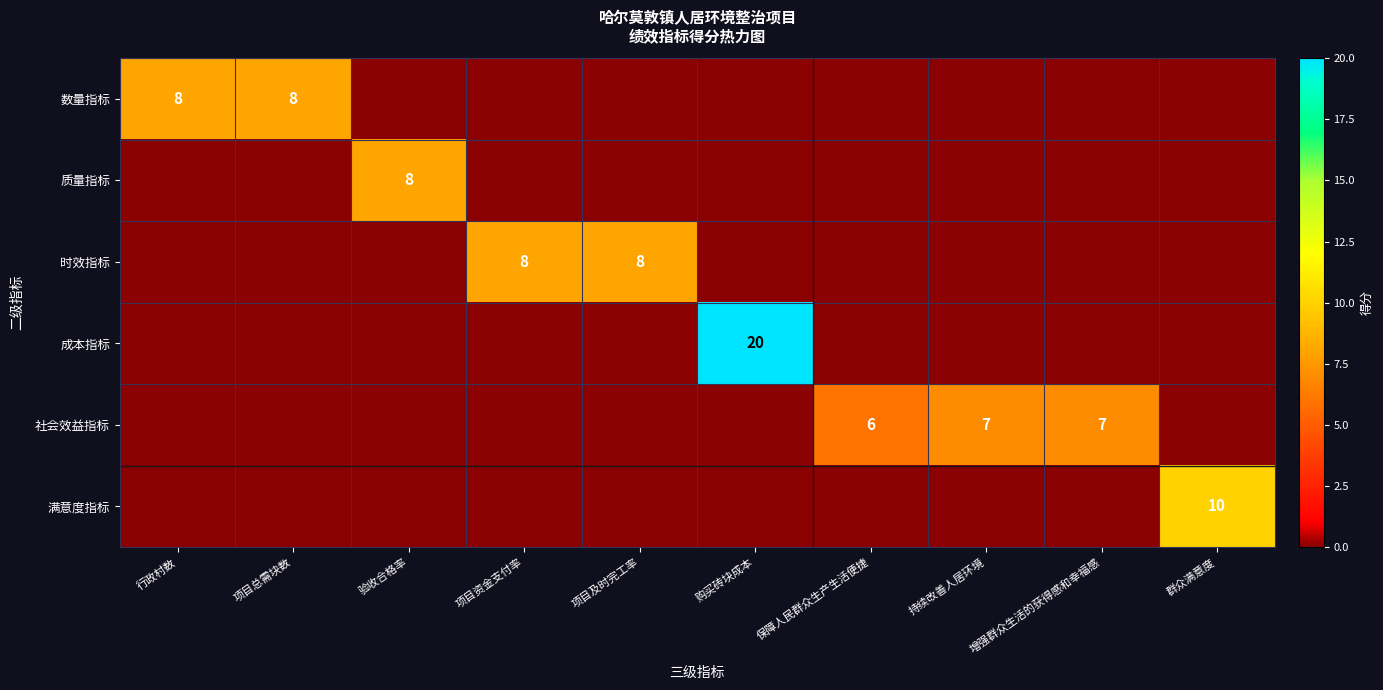

How many series are shown in this chart?

6